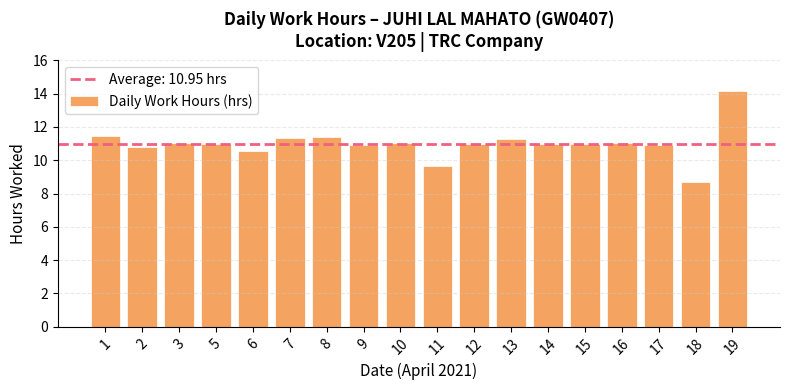

Are the bars horizontal?

No